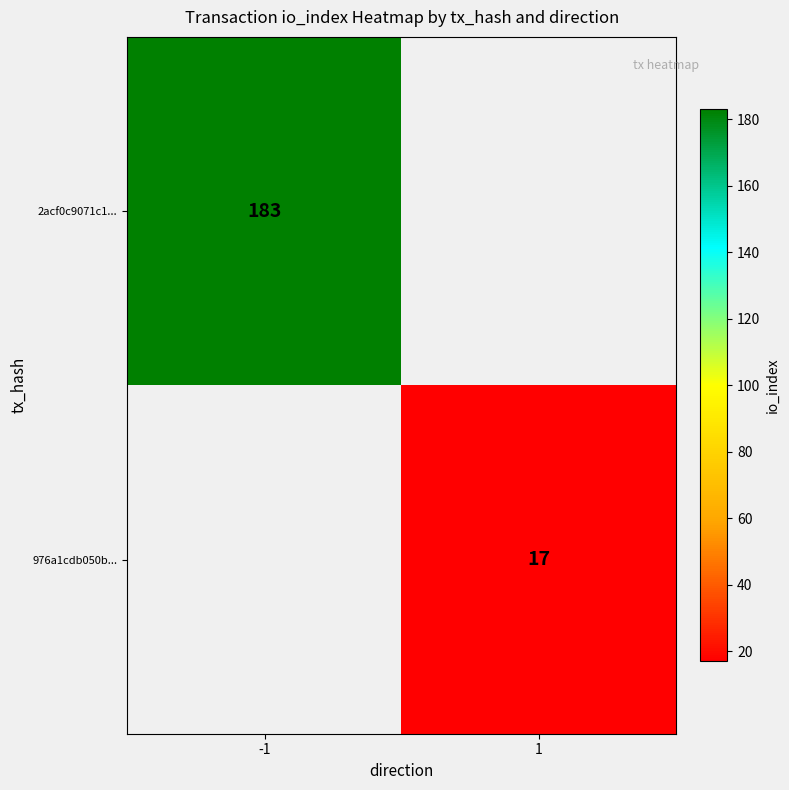

Is the value of 2acf0c9071c1... at -1 greater than the value of 976a1cdb050b... at 1?

Yes